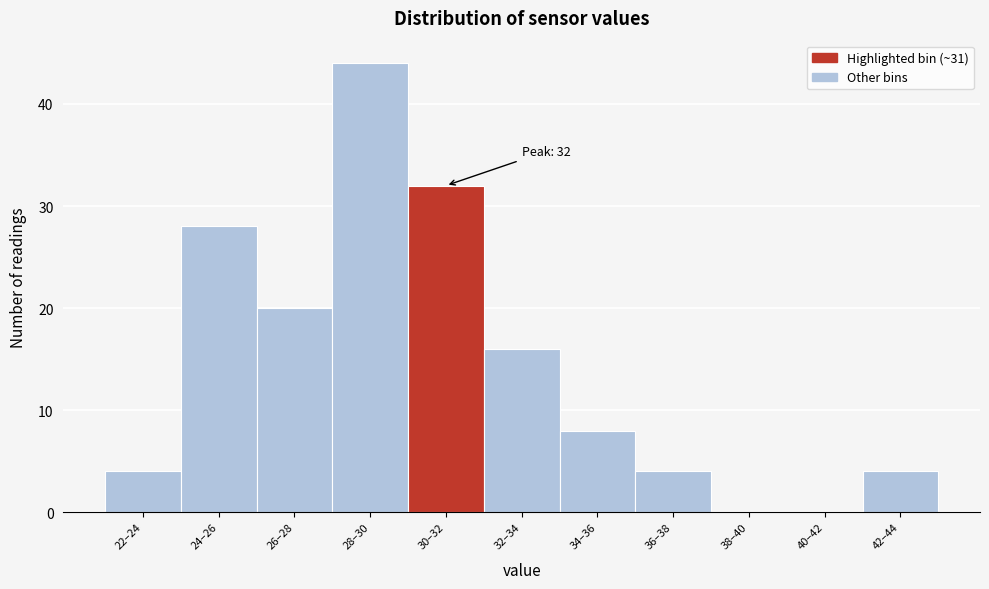

Reading right to left, transcribe all the data shown in this chart.

42–44=4	40–42=0	38–40=0	36–38=4	34–36=8	32–34=16	30–32=32	28–30=44	26–28=20	24–26=28	22–24=4